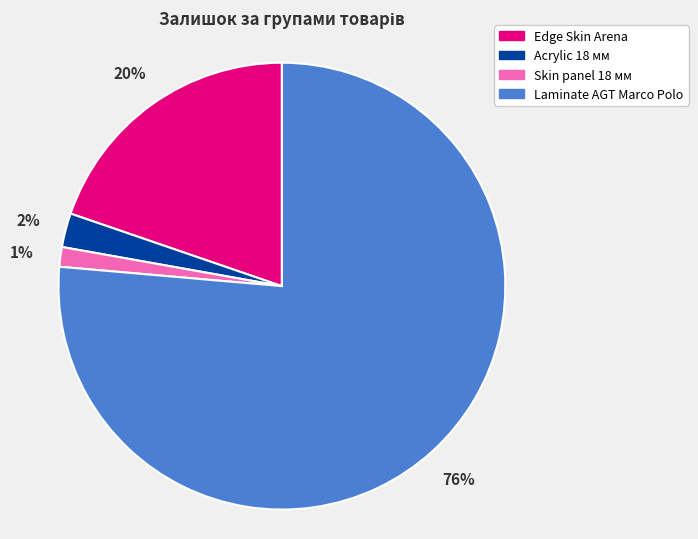

To the nearest percent, what is the average slice percentage?

25%